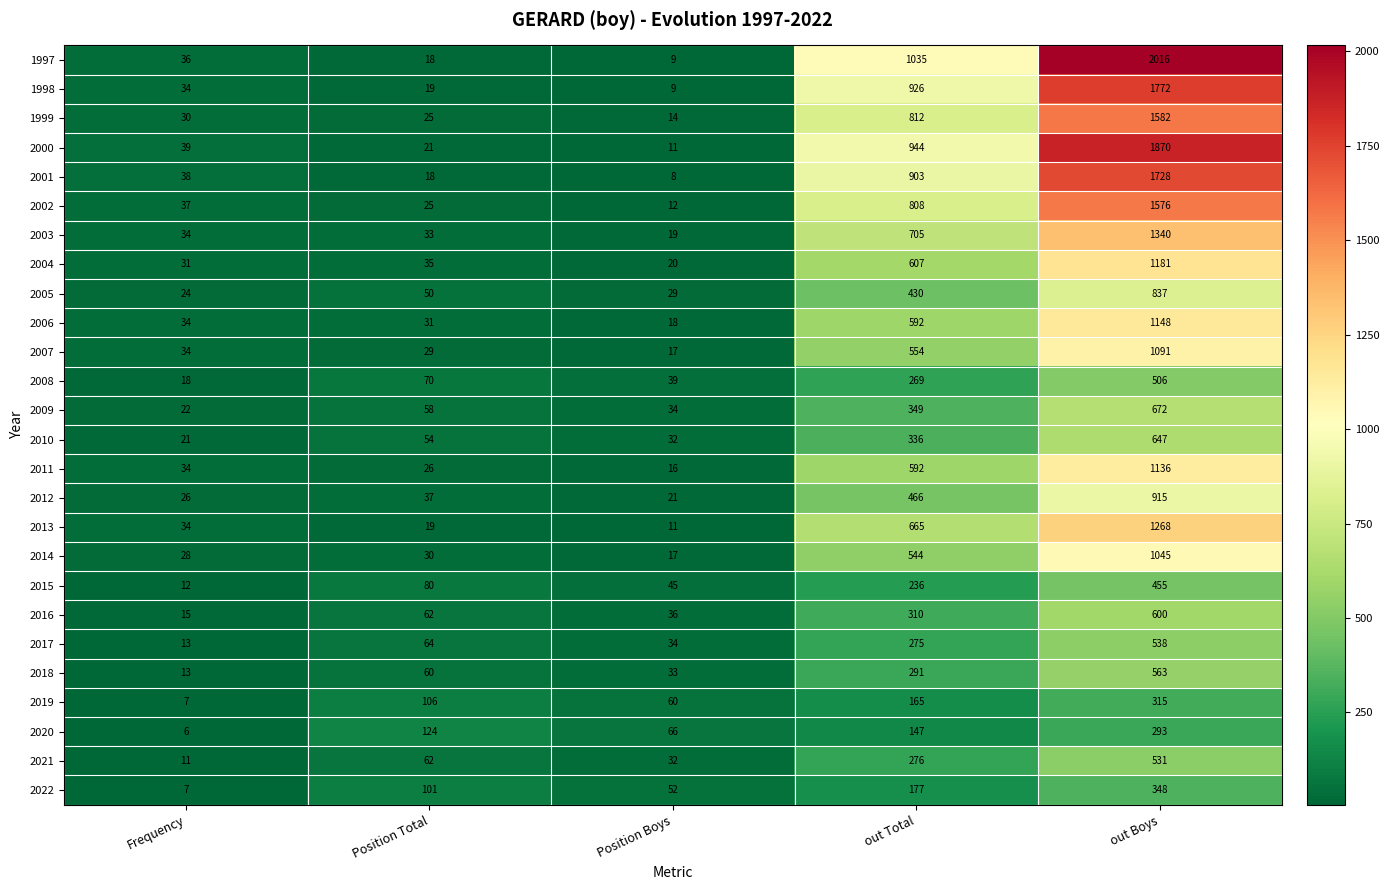

What is the approximate value of 1997 at out Boys, to the nearest 50?

2000